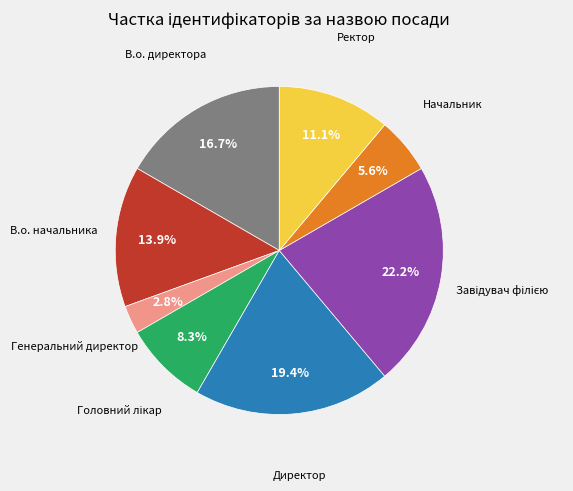

To the nearest percent, what is the difference between the Начальник and Директор slice percentages?

14%